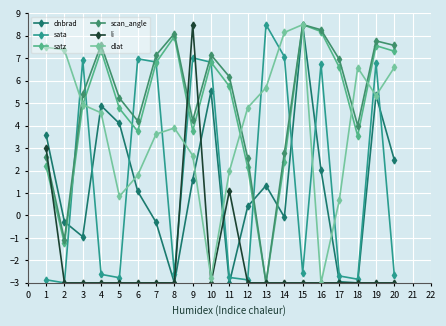

The scan_angle series shows 10.8 at 4. True or false?

False